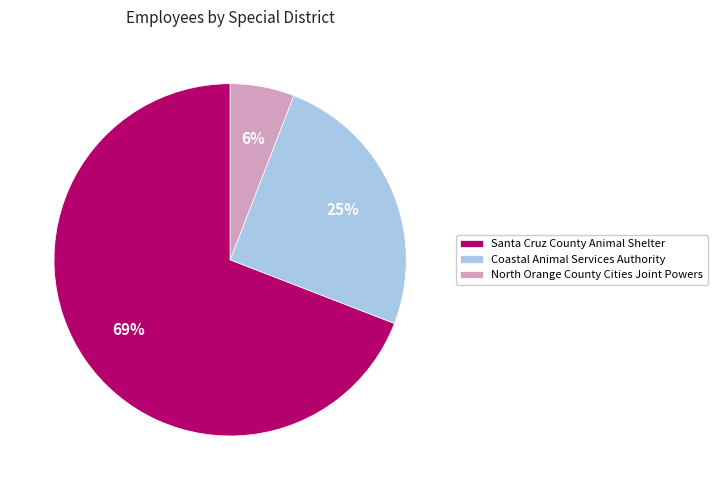

What is the largest slice in the pie chart?

Santa Cruz County Animal Shelter